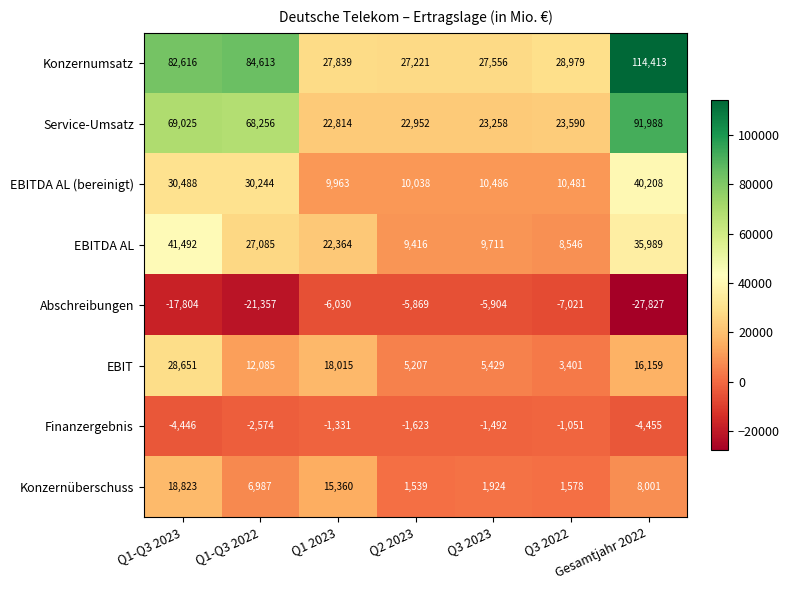

What is the minimum value shown in the chart?

-27827